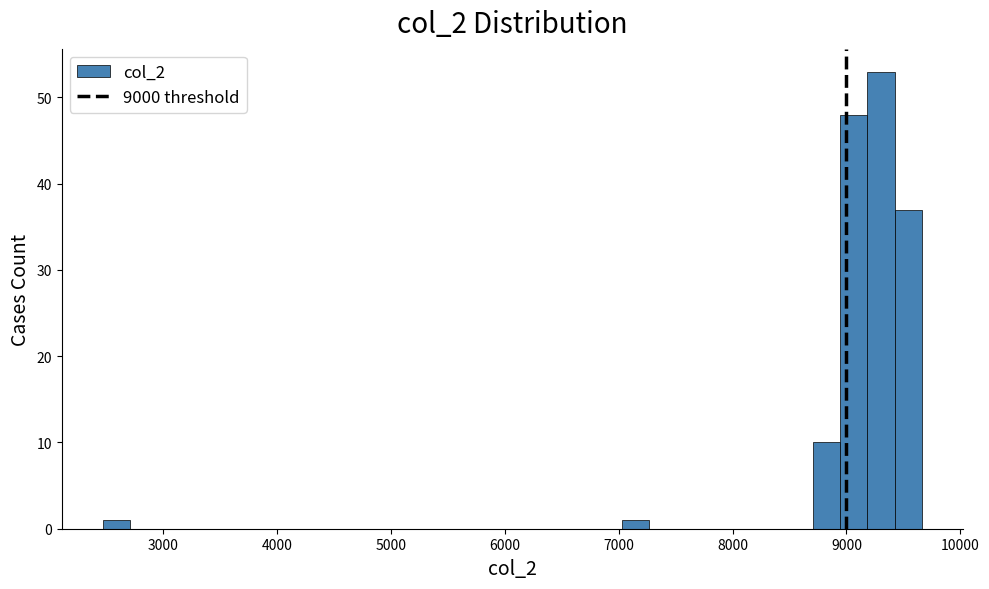

Read against the x-axis, roughly where is the centre of the tallest bar?

9300